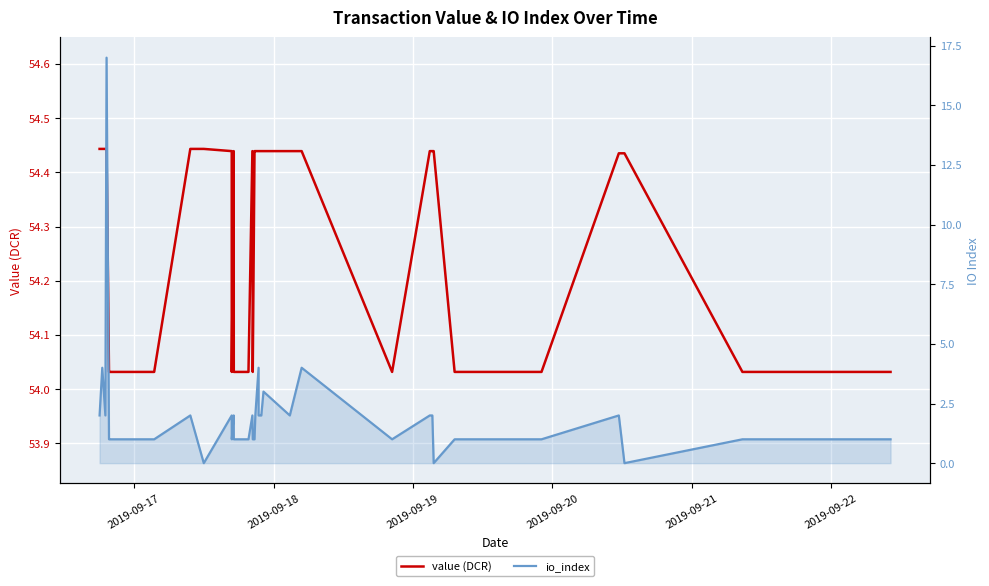

In io_index, how many points are lower than both neighbors (excluding endpoints)?

7